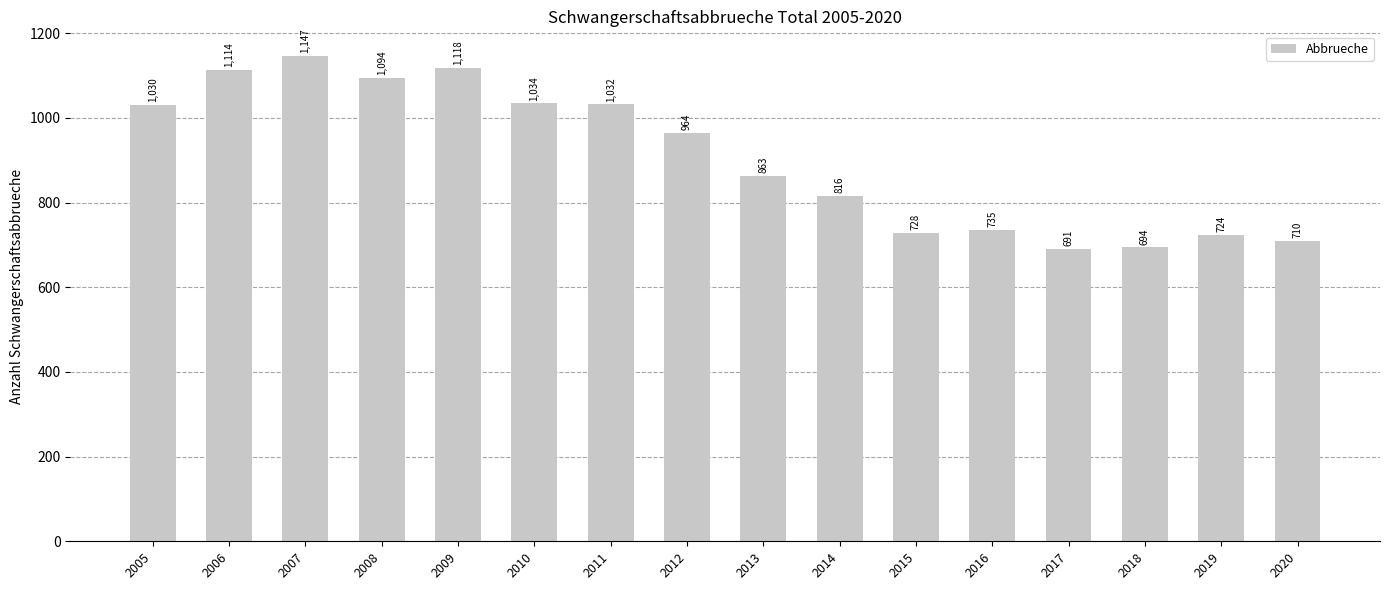

Does the chart contain stacked bars?

No